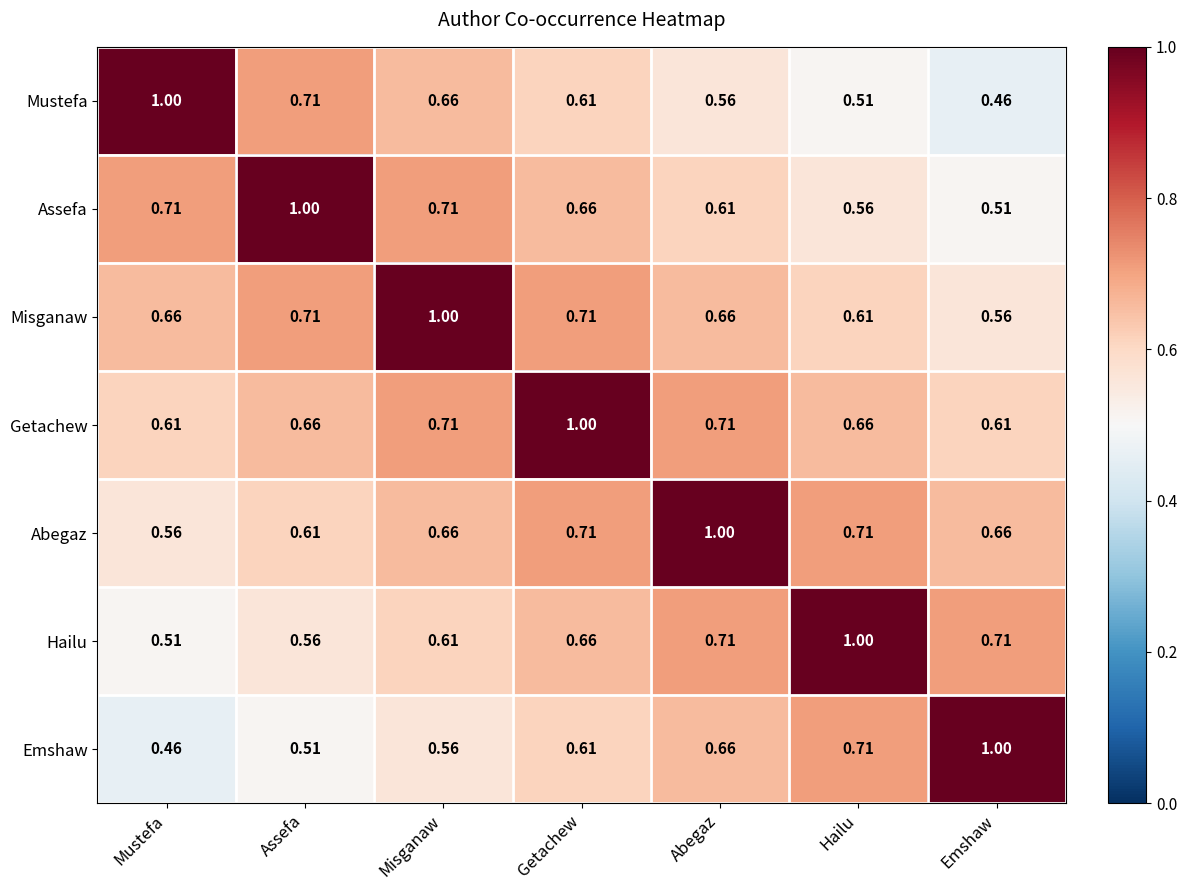

At which category is the sum across all series the highest?

Getachew